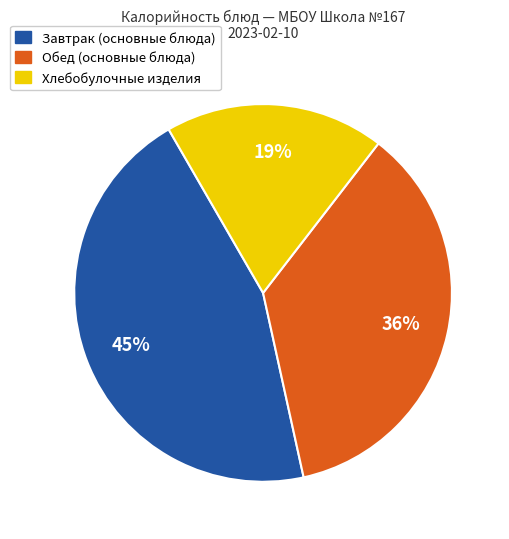

To the nearest percent, what is the difference between the largest and smallest slice percentages?

26%